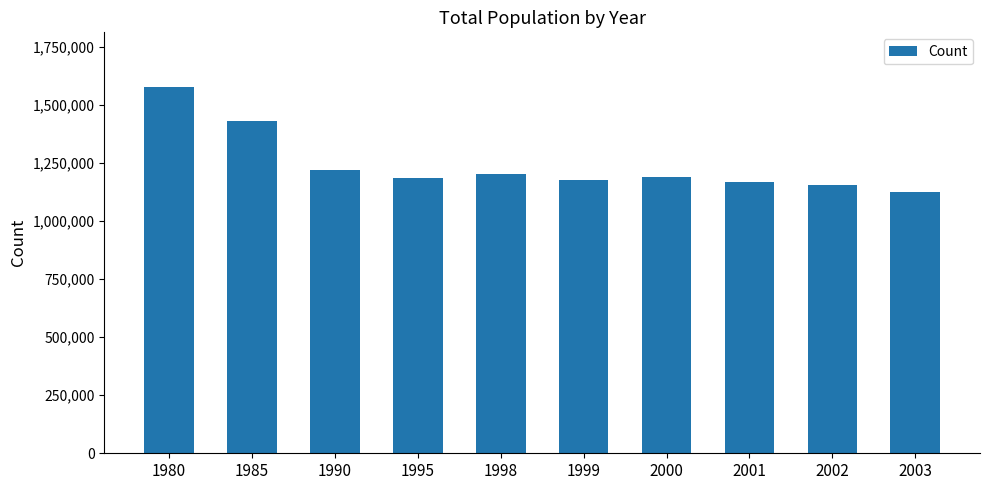

What is the change in value from 1995 to 2001?

-16402